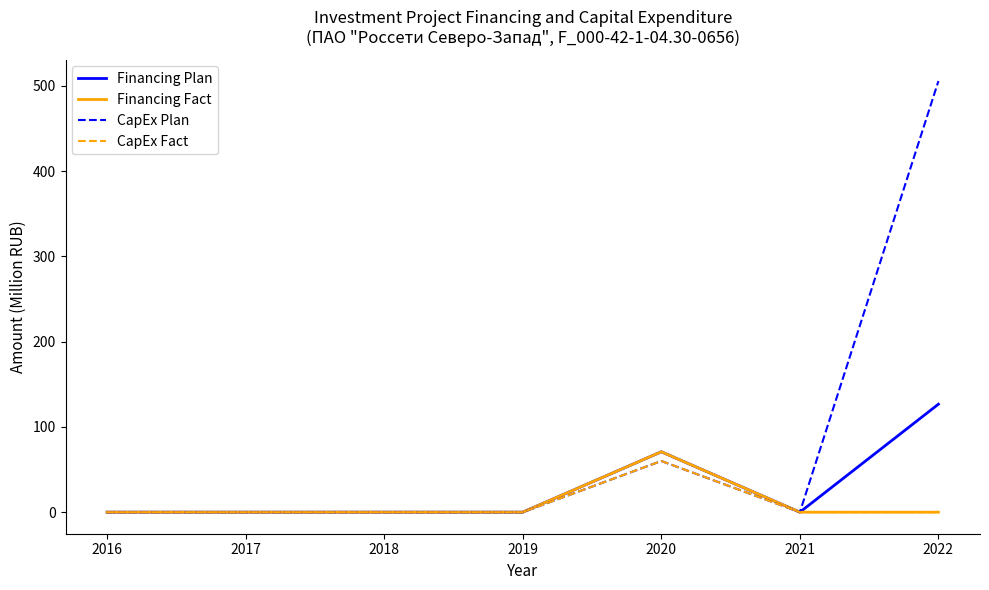

What is the approximate value of Financing Plan at 2022?

126.7